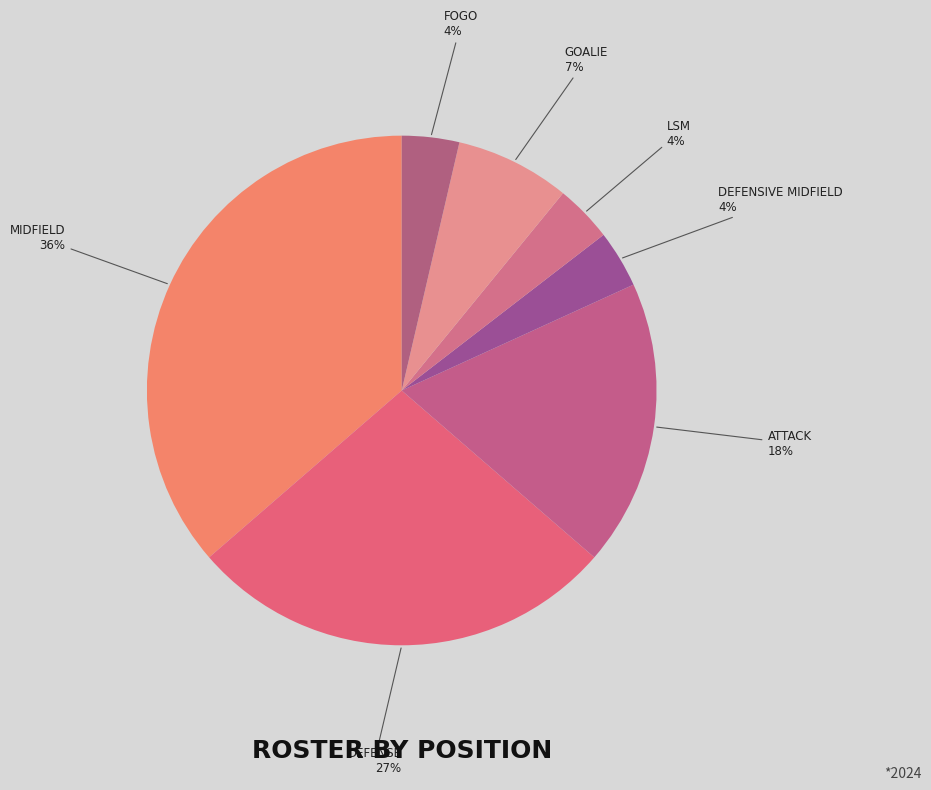

Does any single category account for the majority?

No